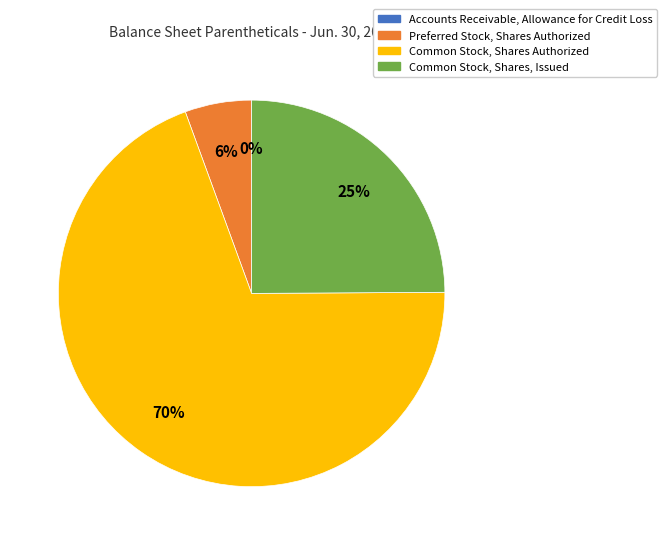

Which category has the biggest portion of the pie?

Common Stock, Shares Authorized